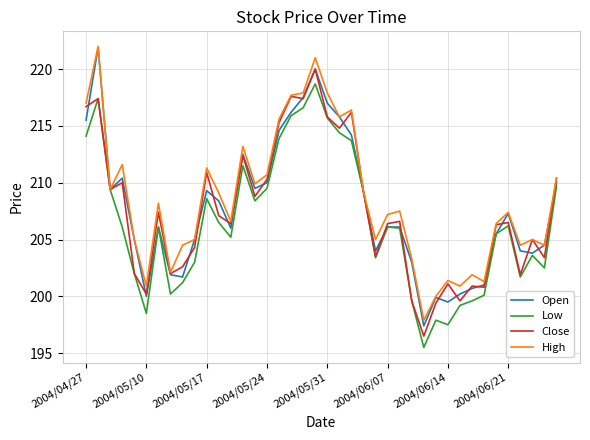

What is the lowest value of the Low series?

195.5